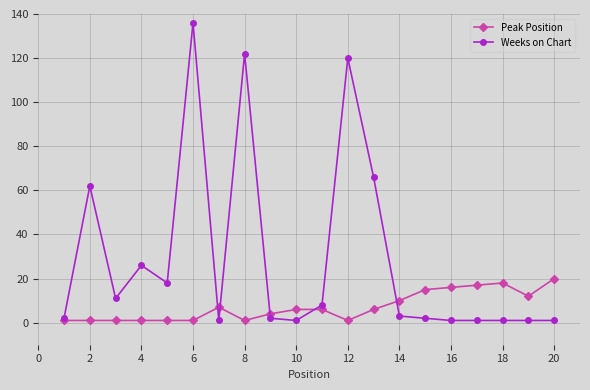

At how many categories does at least one series exceed 111?

3